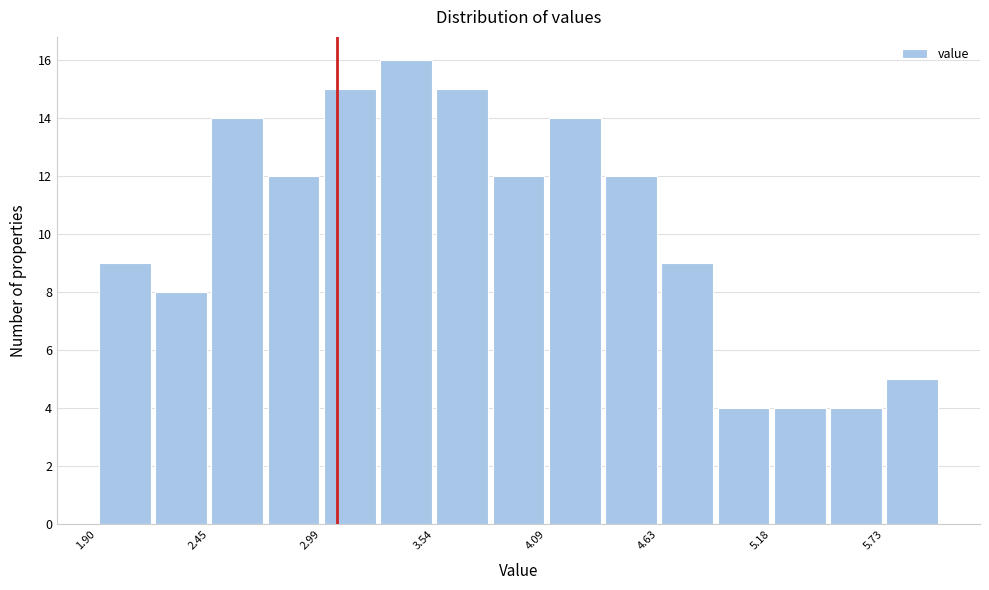

Read against the x-axis, roughly where is the centre of the tallest bar?

3.4